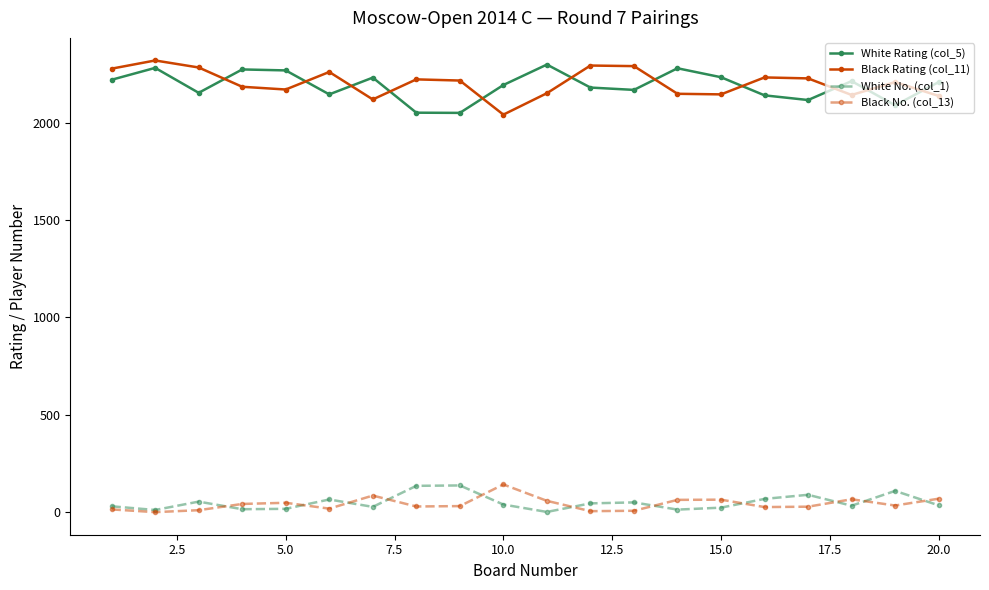

True or false: White Rating (col_5) has more than 1 interior local peaks.

True